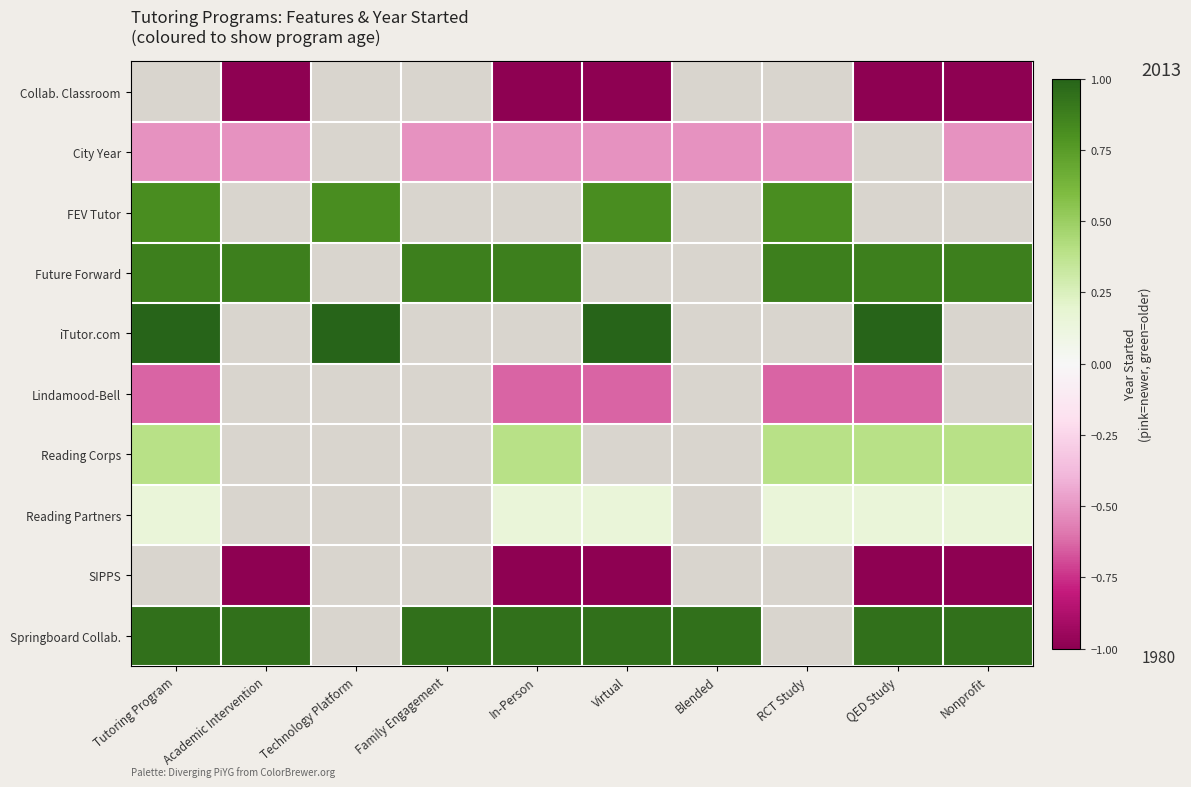

How many distinct data groups are displayed?

10